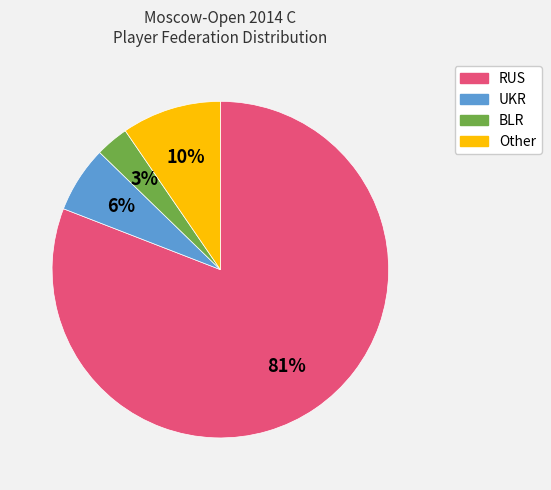

To the nearest percent, what portion does RUS represent?

81%